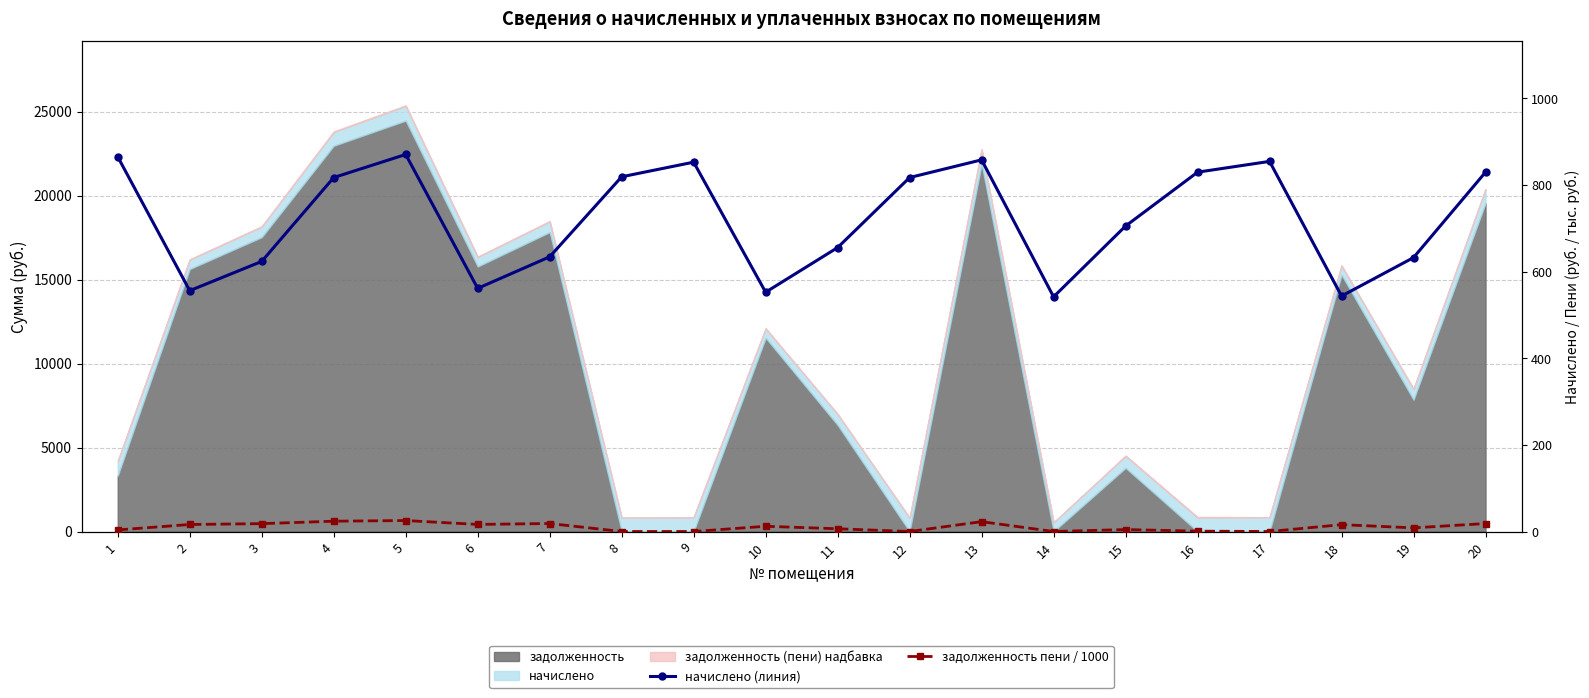

At which label is задолженность пени / 1000 closest to 12?

10